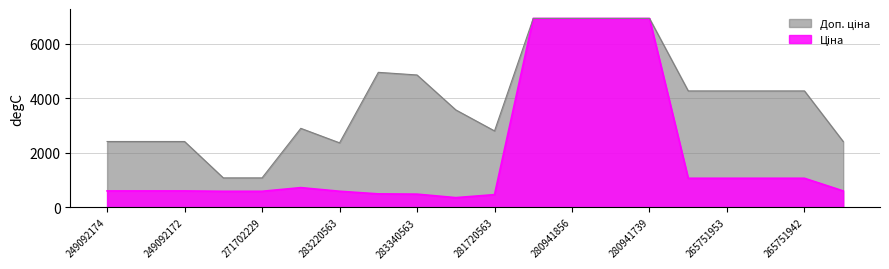

What is the average value of the Доп. ціна series?

3902.4